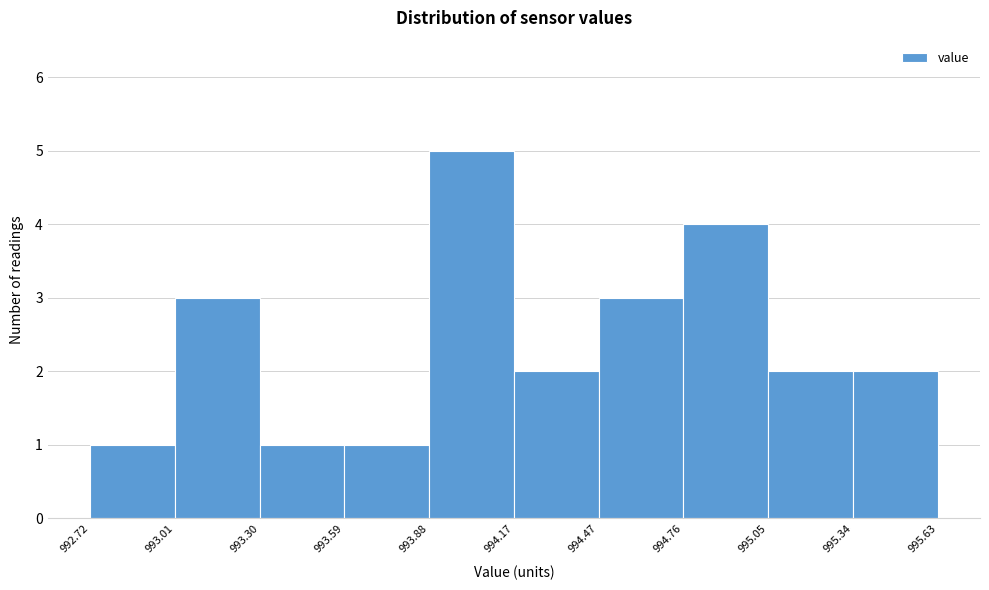

Reading left to right, transcribe this chart: for each bar, give the range it covers on the x-axis and its height. The values are not printed on the chart, so give them approximately, as read against the axis.

992.72 to 993.01: 1
993.01 to 993.30: 3
993.30 to 993.59: 1
993.59 to 993.88: 1
993.88 to 994.17: 5
994.17 to 994.47: 2
994.47 to 994.76: 3
994.76 to 995.05: 4
995.05 to 995.34: 2
995.34 to 995.63: 2